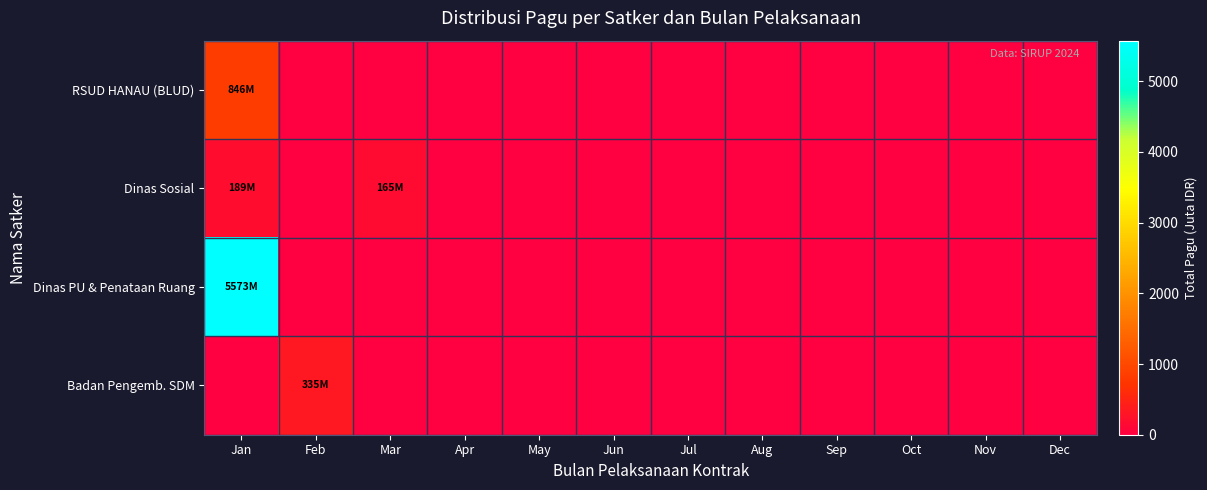

How many data points does each series have?

12